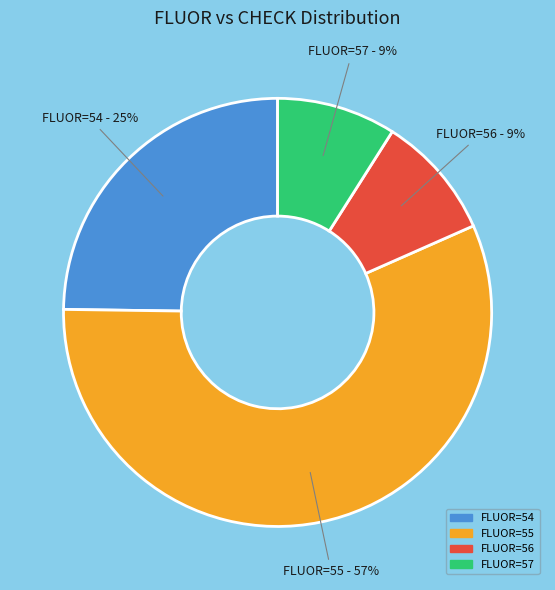

Is there a majority slice in this chart?

Yes